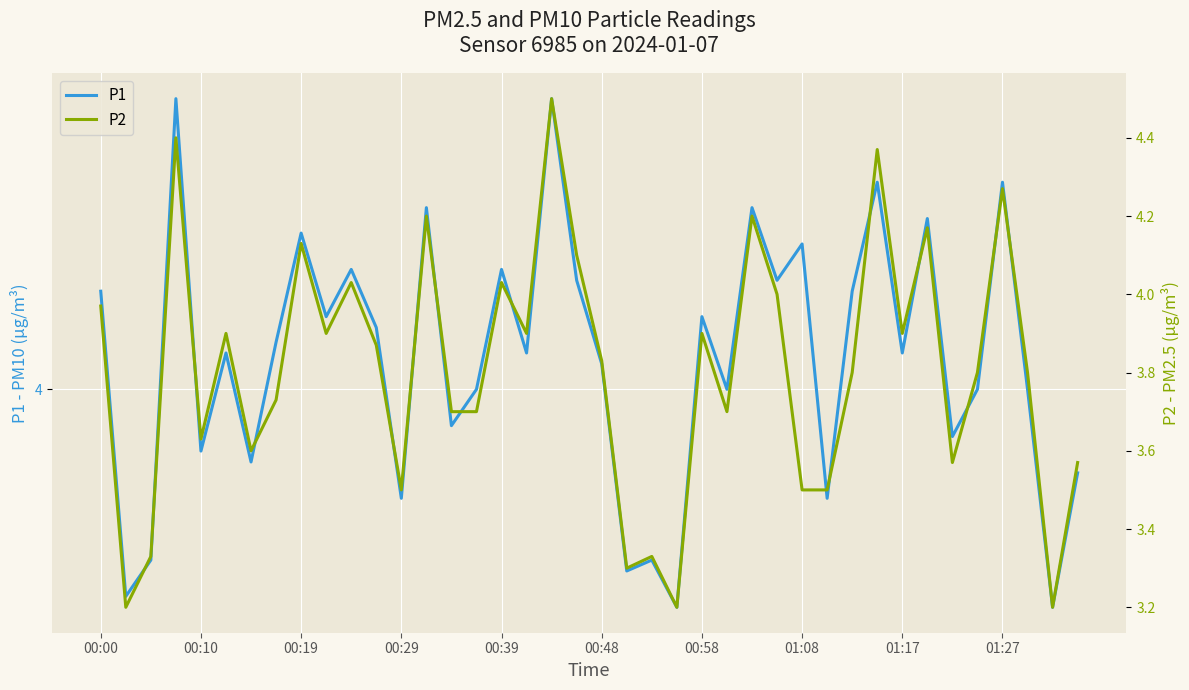

True or false: P1 has a value of 3.5 at 22.

True